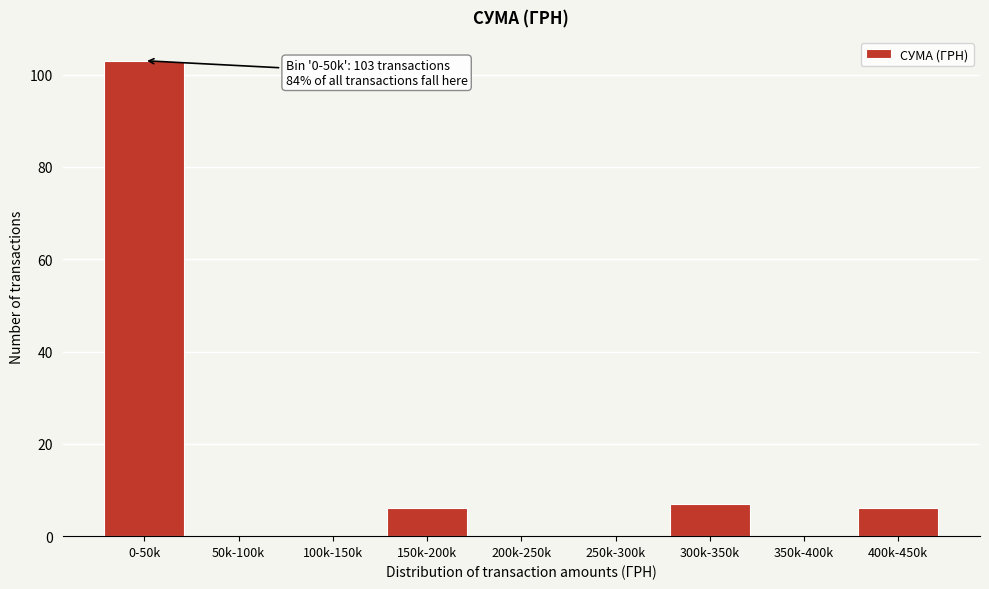

Reading left to right, list all the values displayed in this chart.

0-50k=103	50k-100k=0	100k-150k=0	150k-200k=6	200k-250k=0	250k-300k=0	300k-350k=7	350k-400k=0	400k-450k=6